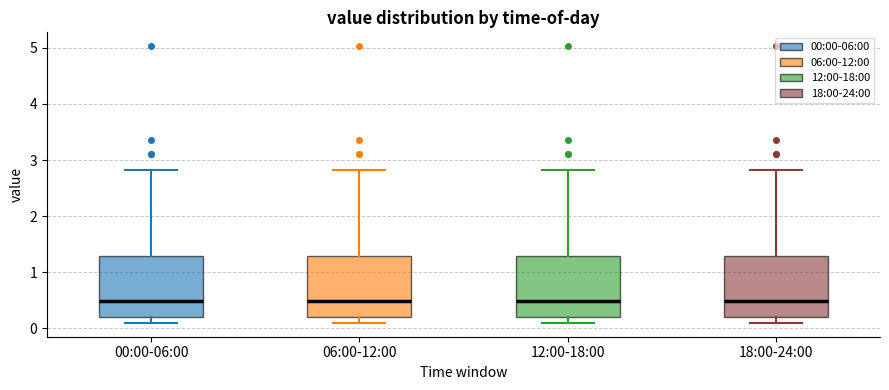

Reading left to right, read every box against the y-axis: the position of its median line, the range the box covers, and the ends of its whiskers. The values are not printed on the chart, so give them approximately, as read against the axis.

00:00-06:00: median 0.5, box 0.2 to 1.3, whiskers 0.1 to 2.8
06:00-12:00: median 0.5, box 0.2 to 1.3, whiskers 0.1 to 2.8
12:00-18:00: median 0.5, box 0.2 to 1.3, whiskers 0.1 to 2.8
18:00-24:00: median 0.5, box 0.2 to 1.3, whiskers 0.1 to 2.8